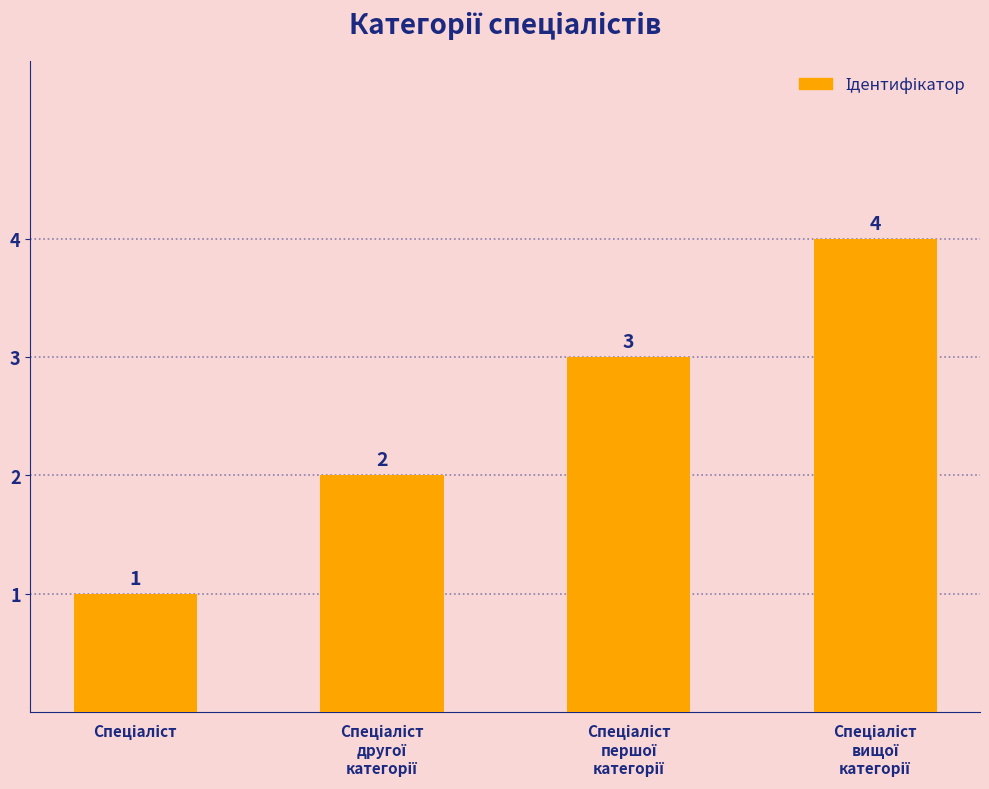

How many values are between 2 and 4?

3